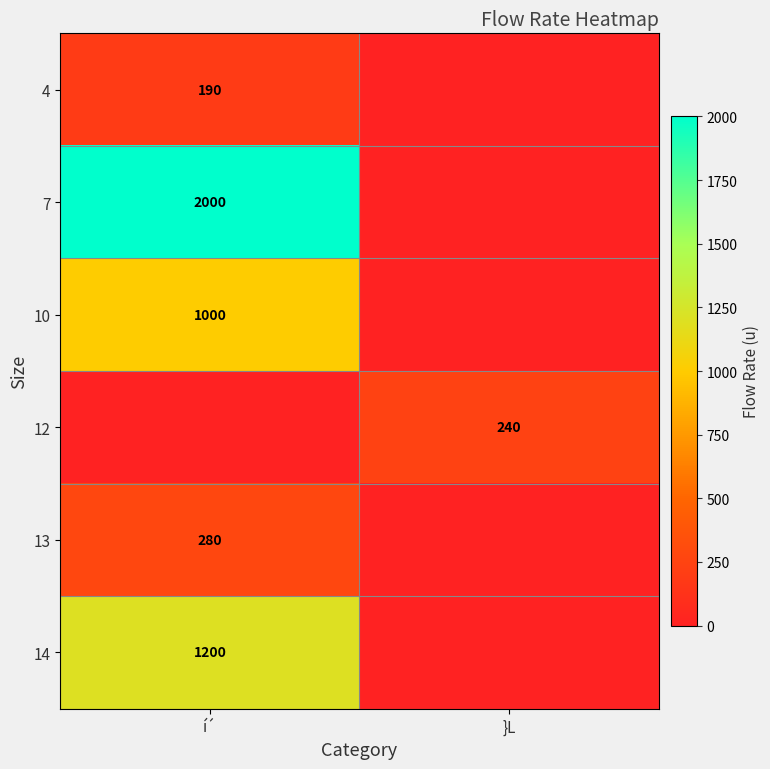

The 10 series shows 1000 at í´. True or false?

True